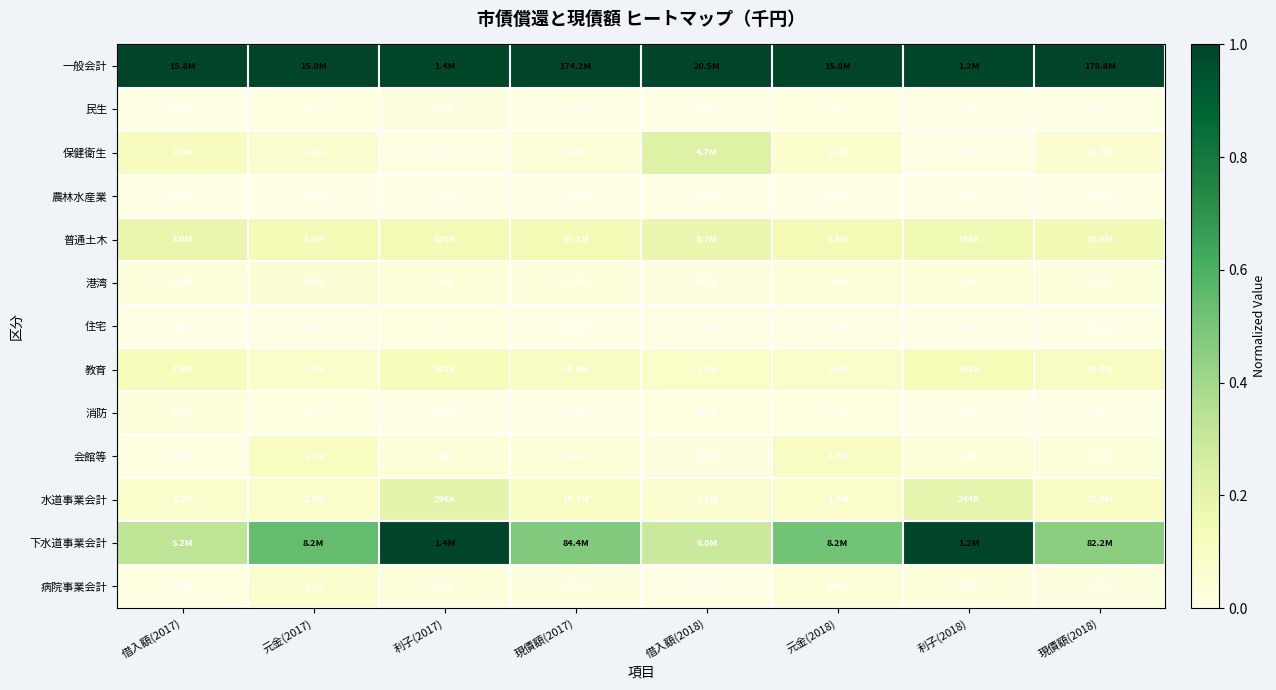

Reading left to right, list all the values displayed in this chart.

一般会計: 借入額(2017)=1.0	元金(2017)=1.0	利子(2017)=1.0	現債額(2017)=1.0	借入額(2018)=1.0	元金(2018)=1.0	利子(2018)=1.0	現債額(2018)=1.0
民生: 借入額(2017)=0.0	元金(2017)=0.0	利子(2017)=0.0	現債額(2017)=0.0	借入額(2018)=0.0	元金(2018)=0.0	利子(2018)=0.0	現債額(2018)=0.0
保健衛生: 借入額(2017)=0.1	元金(2017)=0.1	利子(2017)=0.0	現債額(2017)=0.0	借入額(2018)=0.2	元金(2018)=0.1	利子(2018)=0.0	現債額(2018)=0.1
農林水産業: 借入額(2017)=0.0	元金(2017)=0.0	利子(2017)=0.0	現債額(2017)=0.0	借入額(2018)=0.0	元金(2018)=0.0	利子(2018)=0.0	現債額(2018)=0.0
普通土木: 借入額(2017)=0.2	元金(2017)=0.1	利子(2017)=0.1	現債額(2017)=0.1	借入額(2018)=0.2	元金(2018)=0.1	利子(2018)=0.2	現債額(2018)=0.2
港湾: 借入額(2017)=0.0	元金(2017)=0.0	利子(2017)=0.0	現債額(2017)=0.0	借入額(2018)=0.0	元金(2018)=0.0	利子(2018)=0.0	現債額(2018)=0.0
住宅: 借入額(2017)=0.0	元金(2017)=0.0	利子(2017)=0.0	現債額(2017)=0.0	借入額(2018)=0.0	元金(2018)=0.0	利子(2018)=0.0	現債額(2018)=0.0
教育: 借入額(2017)=0.1	元金(2017)=0.1	利子(2017)=0.1	現債額(2017)=0.1	借入額(2018)=0.1	元金(2018)=0.1	利子(2018)=0.1	現債額(2018)=0.1
消防: 借入額(2017)=0.0	元金(2017)=0.0	利子(2017)=0.0	現債額(2017)=0.0	借入額(2018)=0.0	元金(2018)=0.0	利子(2018)=0.0	現債額(2018)=0.0
会館等: 借入額(2017)=0.0	元金(2017)=0.1	利子(2017)=0.0	現債額(2017)=0.0	借入額(2018)=0.0	元金(2018)=0.1	利子(2018)=0.0	現債額(2018)=0.0
水道事業会計: 借入額(2017)=0.1	元金(2017)=0.1	利子(2017)=0.2	現債額(2017)=0.1	借入額(2018)=0.1	元金(2018)=0.1	利子(2018)=0.2	現債額(2018)=0.1
下水道事業会計: 借入額(2017)=0.3	元金(2017)=0.5	利子(2017)=1.0	現債額(2017)=0.5	借入額(2018)=0.3	元金(2018)=0.5	利子(2018)=1.0	現債額(2018)=0.5
病院事業会計: 借入額(2017)=0.0	元金(2017)=0.1	利子(2017)=0.0	現債額(2017)=0.0	借入額(2018)=0.0	元金(2018)=0.0	利子(2018)=0.0	現債額(2018)=0.0